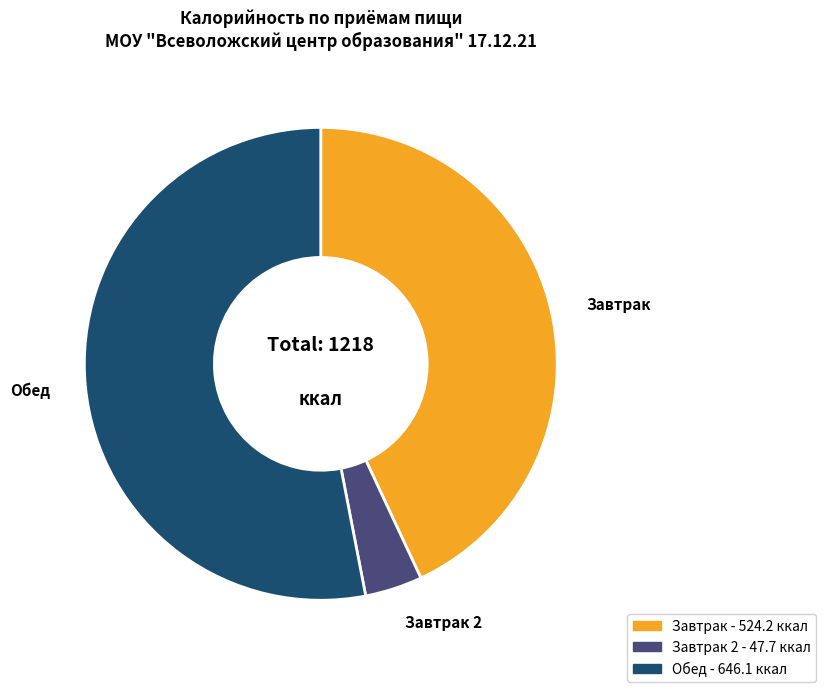

Does any single category account for the majority?

Yes